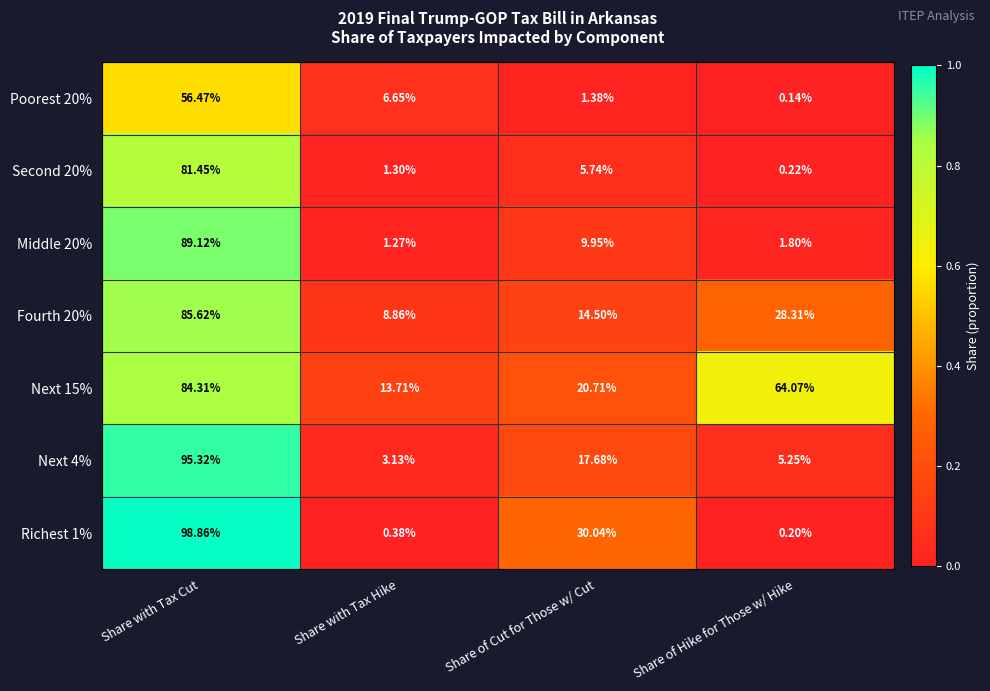

At which label does Poorest 20% first exceed 6?

Share with Tax Cut